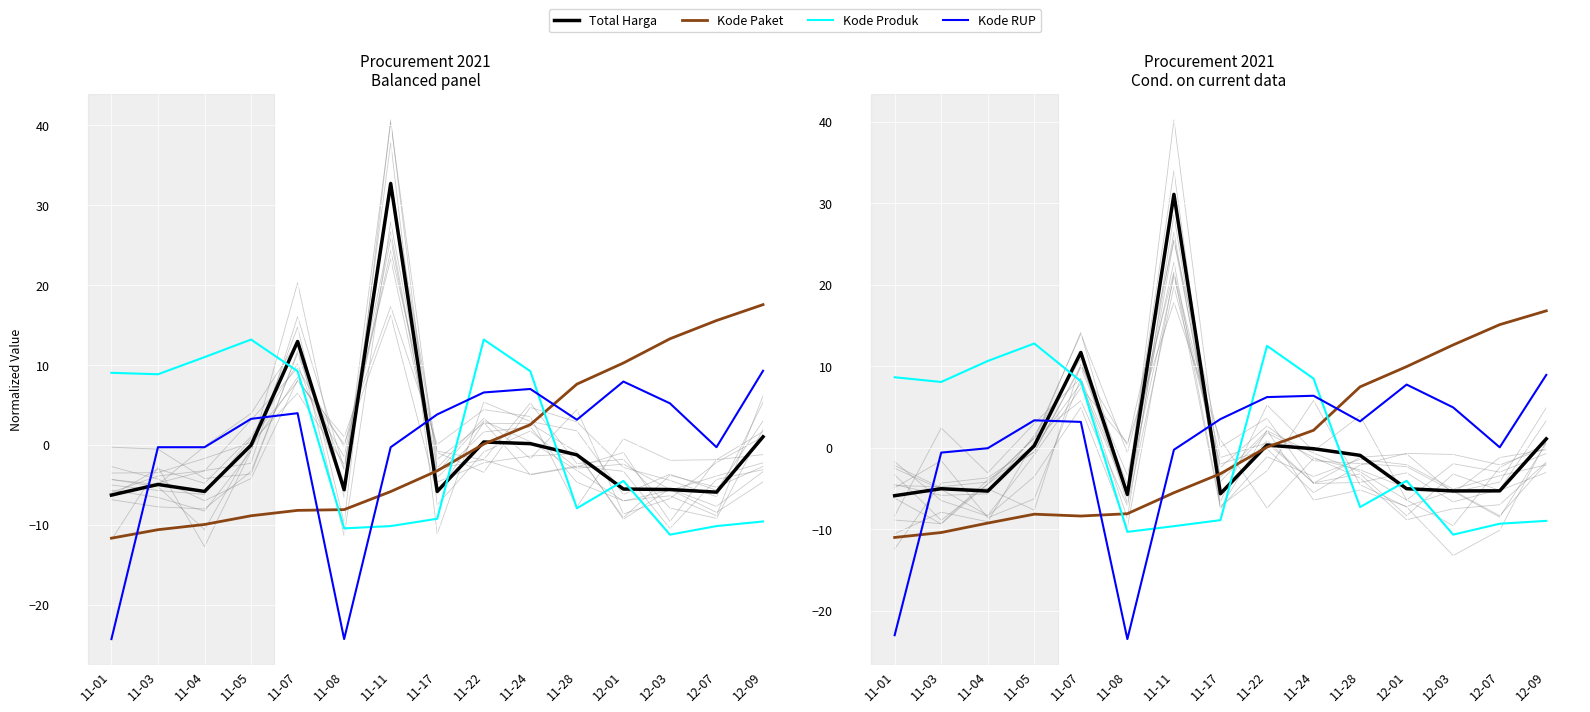

At which label is Kode Produk closest to 1?

12-01